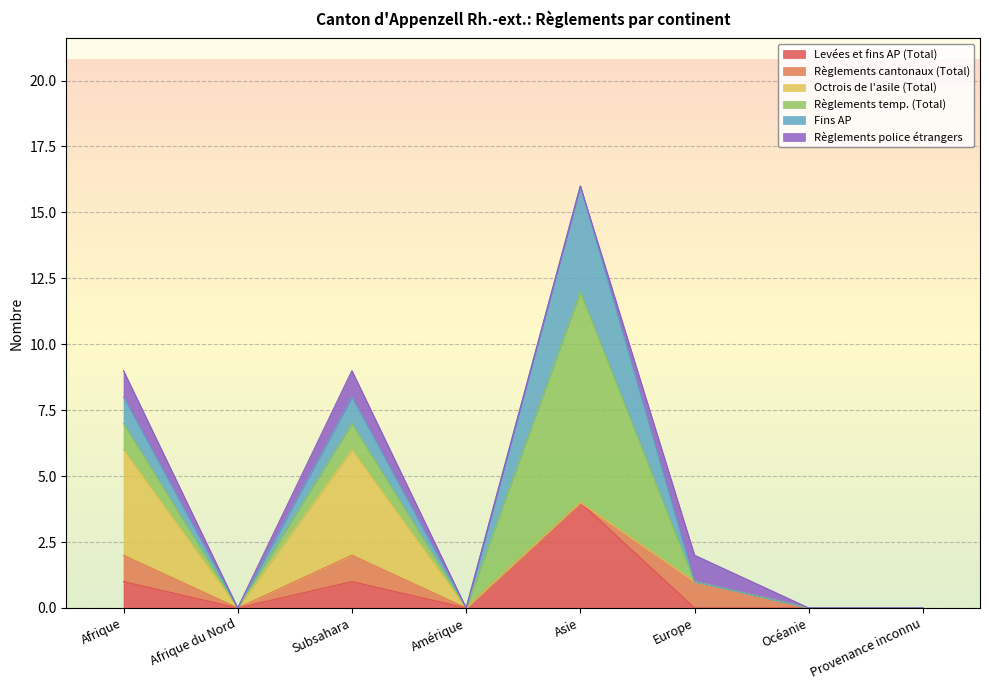

How many series are shown in this chart?

6